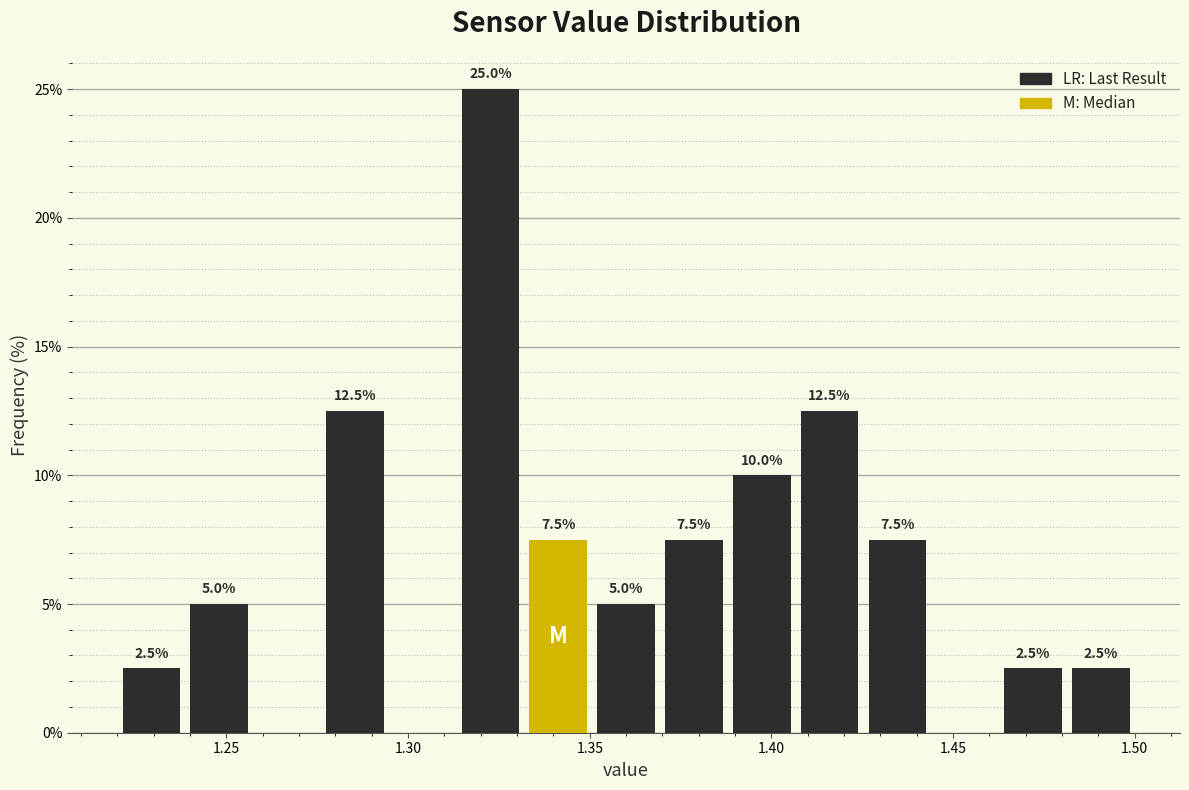

Read against the x-axis, roughly where is the centre of the tallest bar?

1.325